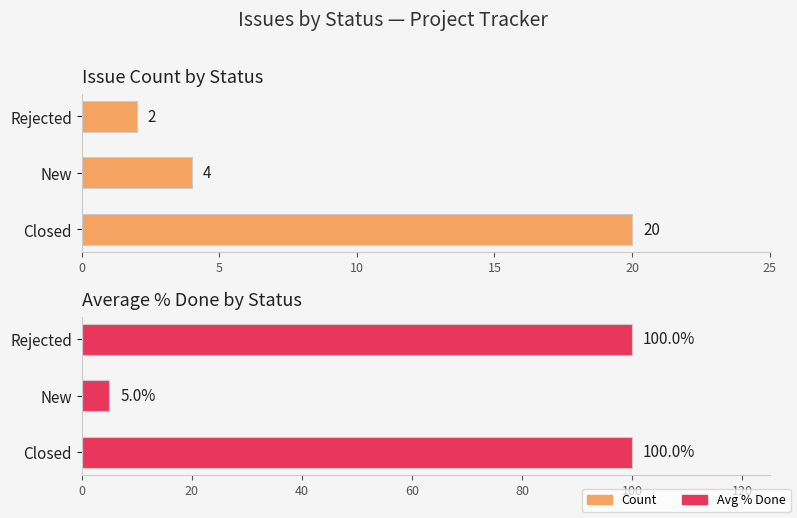

Which series has the largest range (max minus min)?

Avg % Done